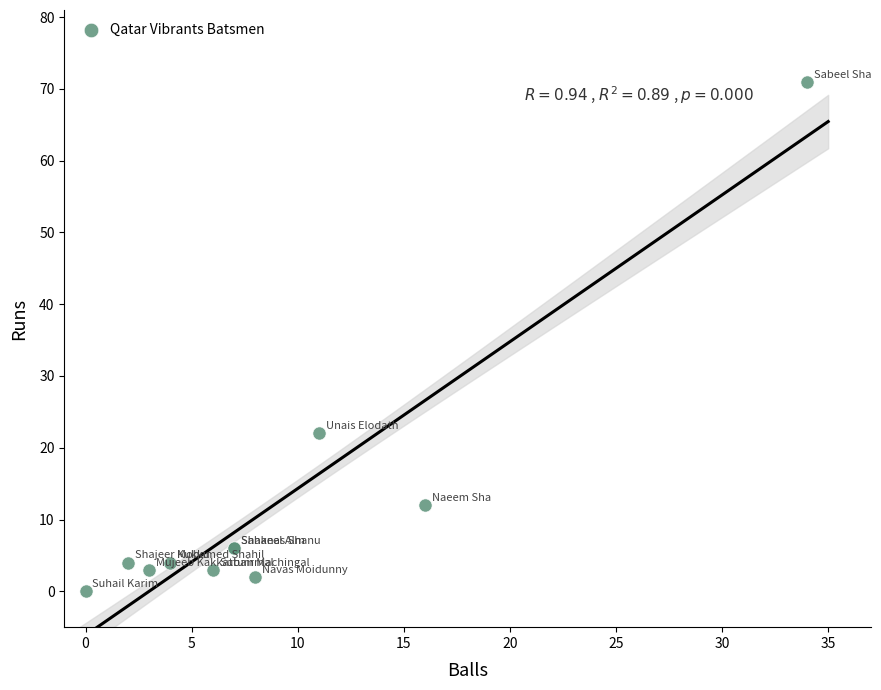

What Y value in the scatter plot is closest to 35?

22